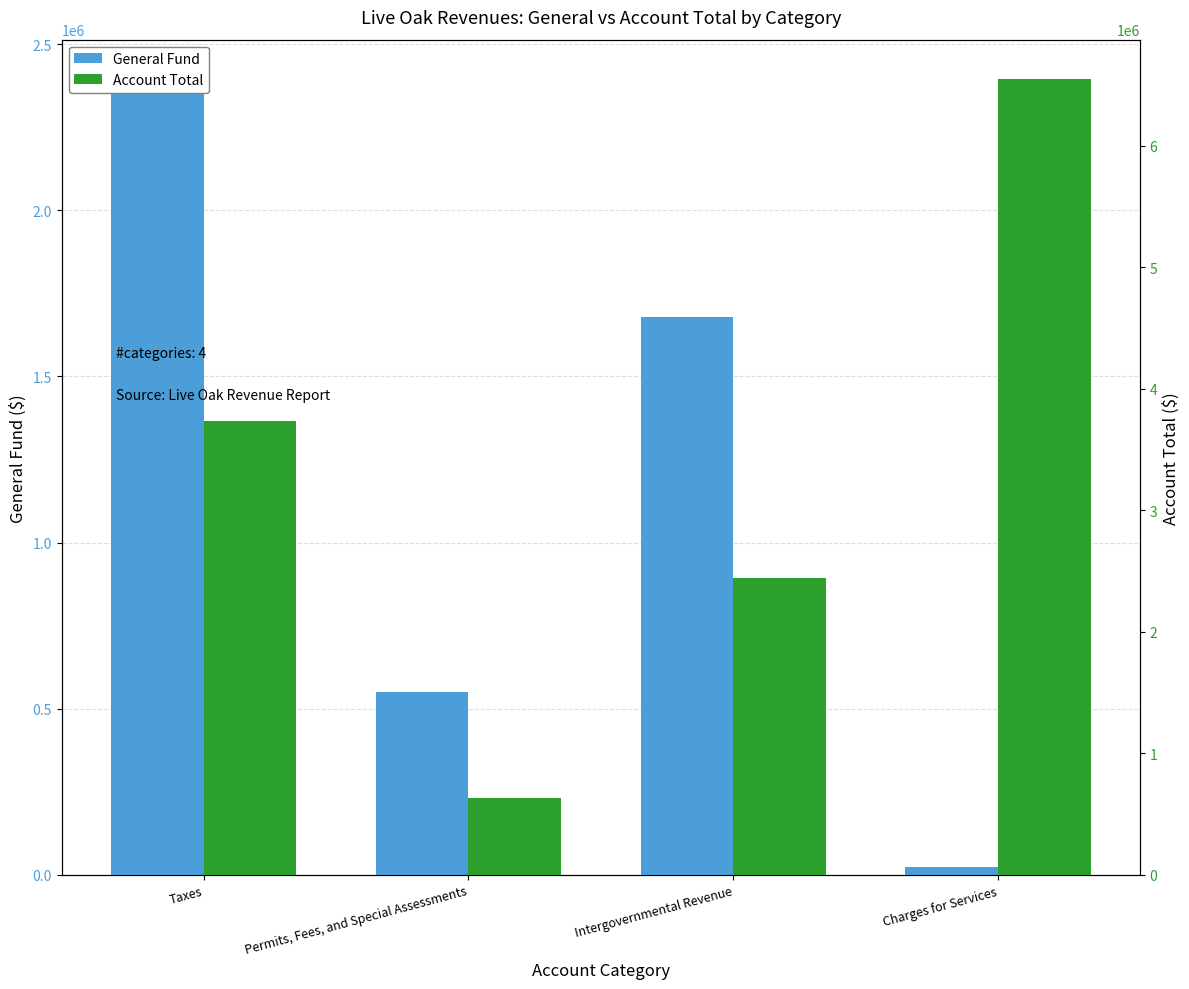

Which category has the lowest value in the Account Total series?

Permits, Fees, and Special Assessments